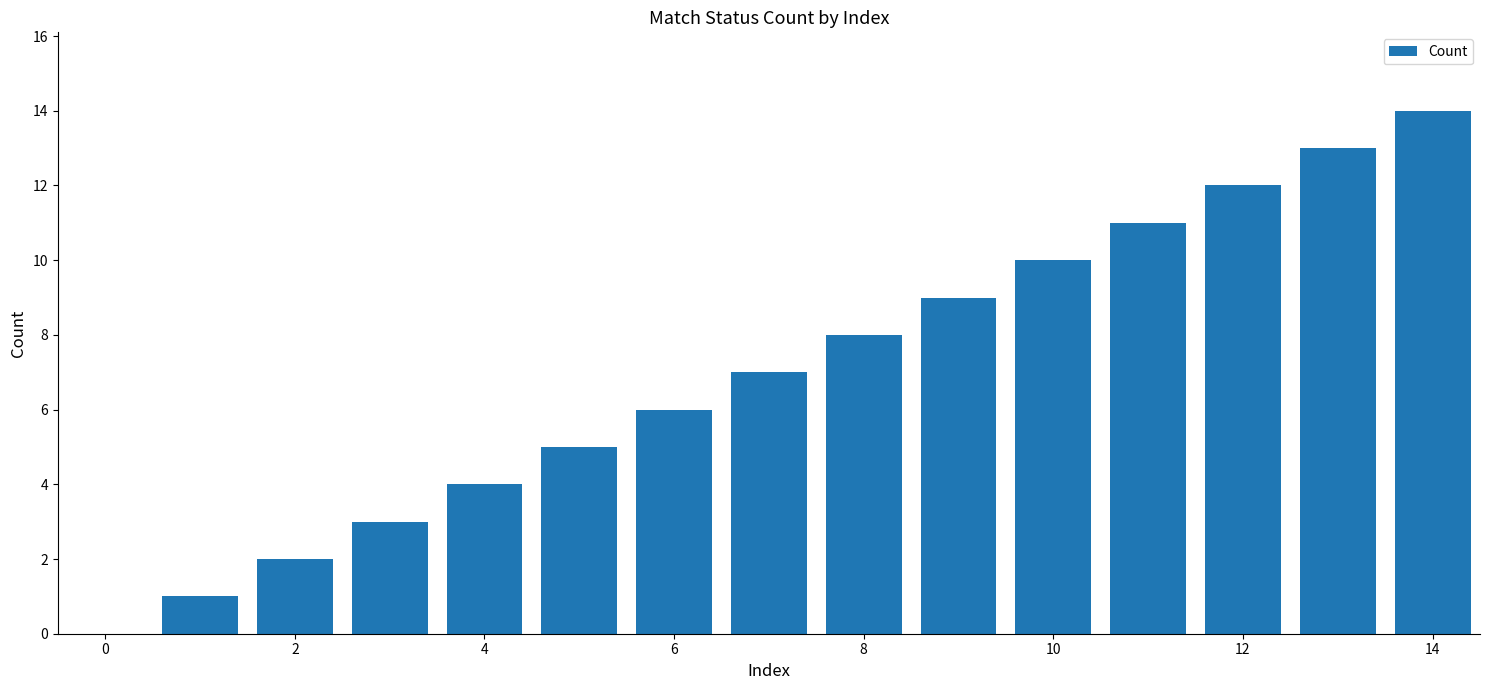

Does the chart contain stacked bars?

No